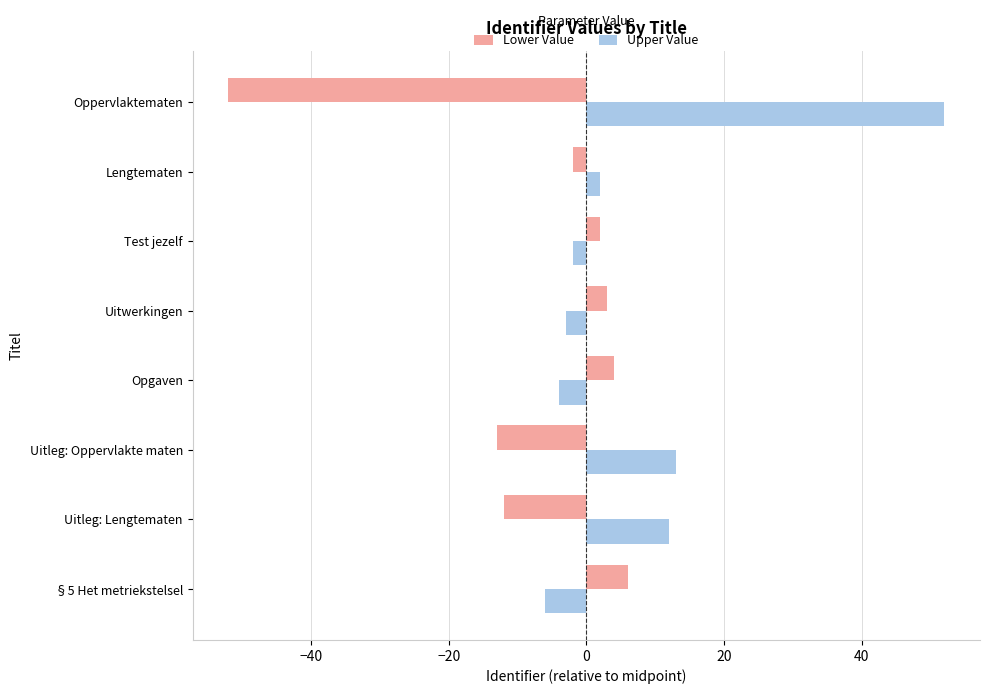

How many data points does each series have?

8